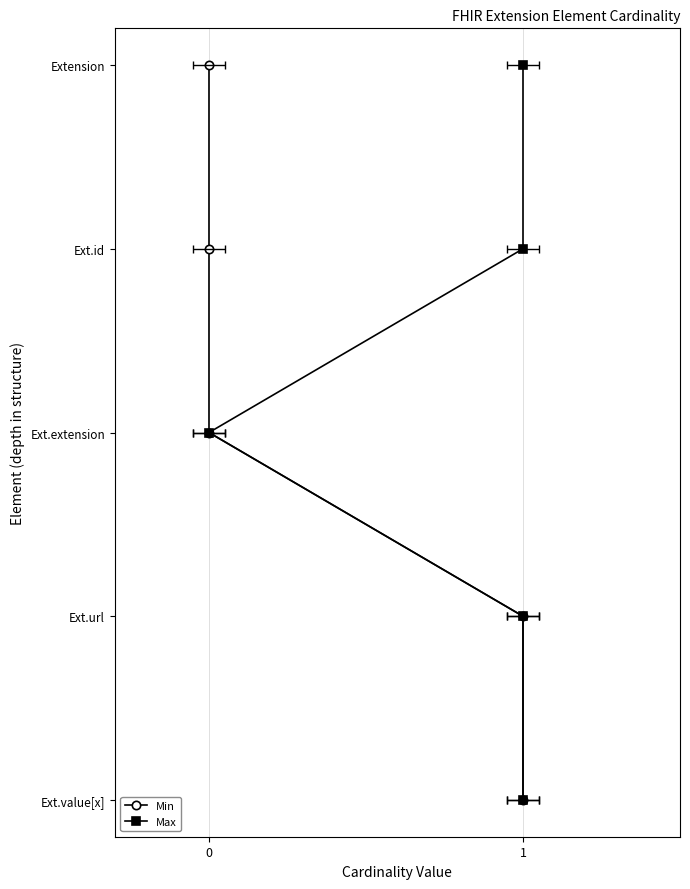

True or false: Max has more than 0 interior local peaks.

False